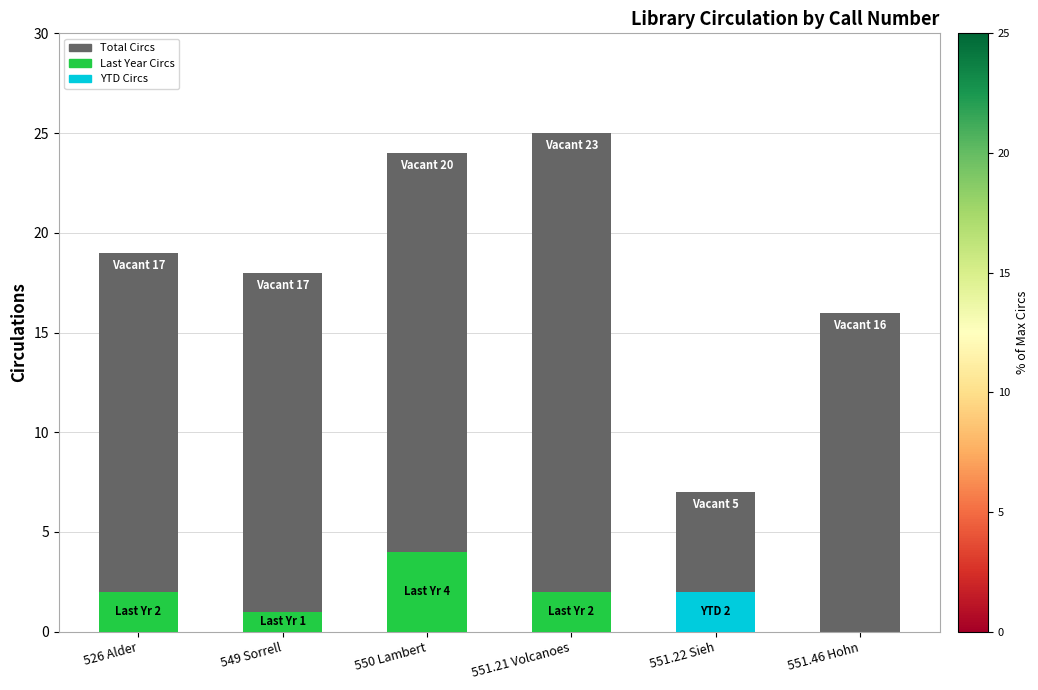

What is the difference between the highest and lowest values at 526 Alder?

19